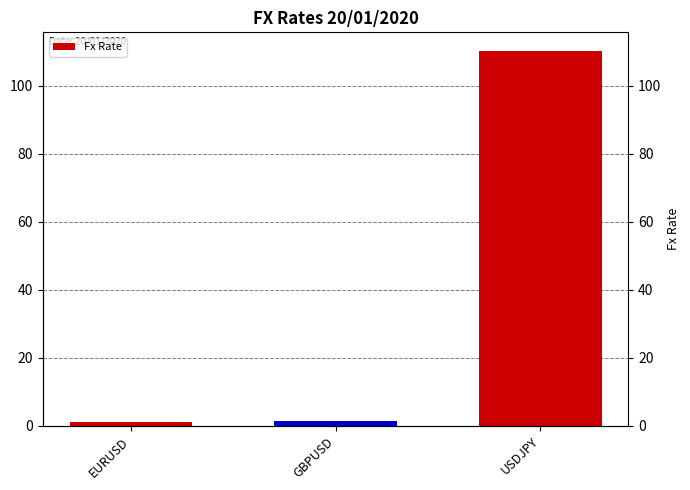

How many categories are shown in the chart?

3